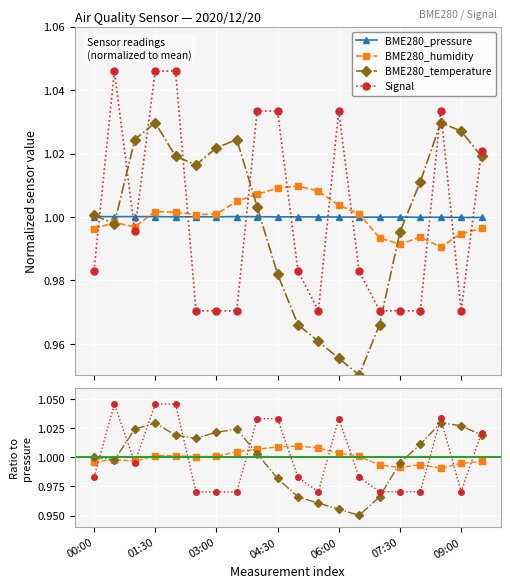

What is the approximate value of BME280_temperature at 07:00?

1.0